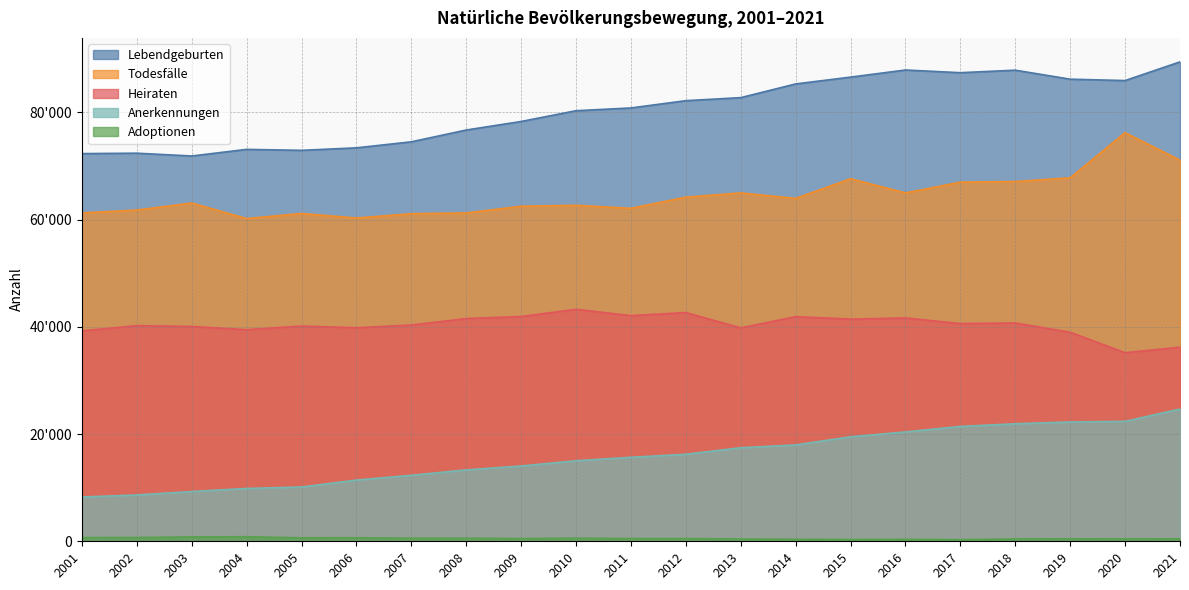

Rank the series by their maximum value, from lowest to highest.

Adoptionen, Anerkennungen, Heiraten, Todesfälle, Lebendgeburten